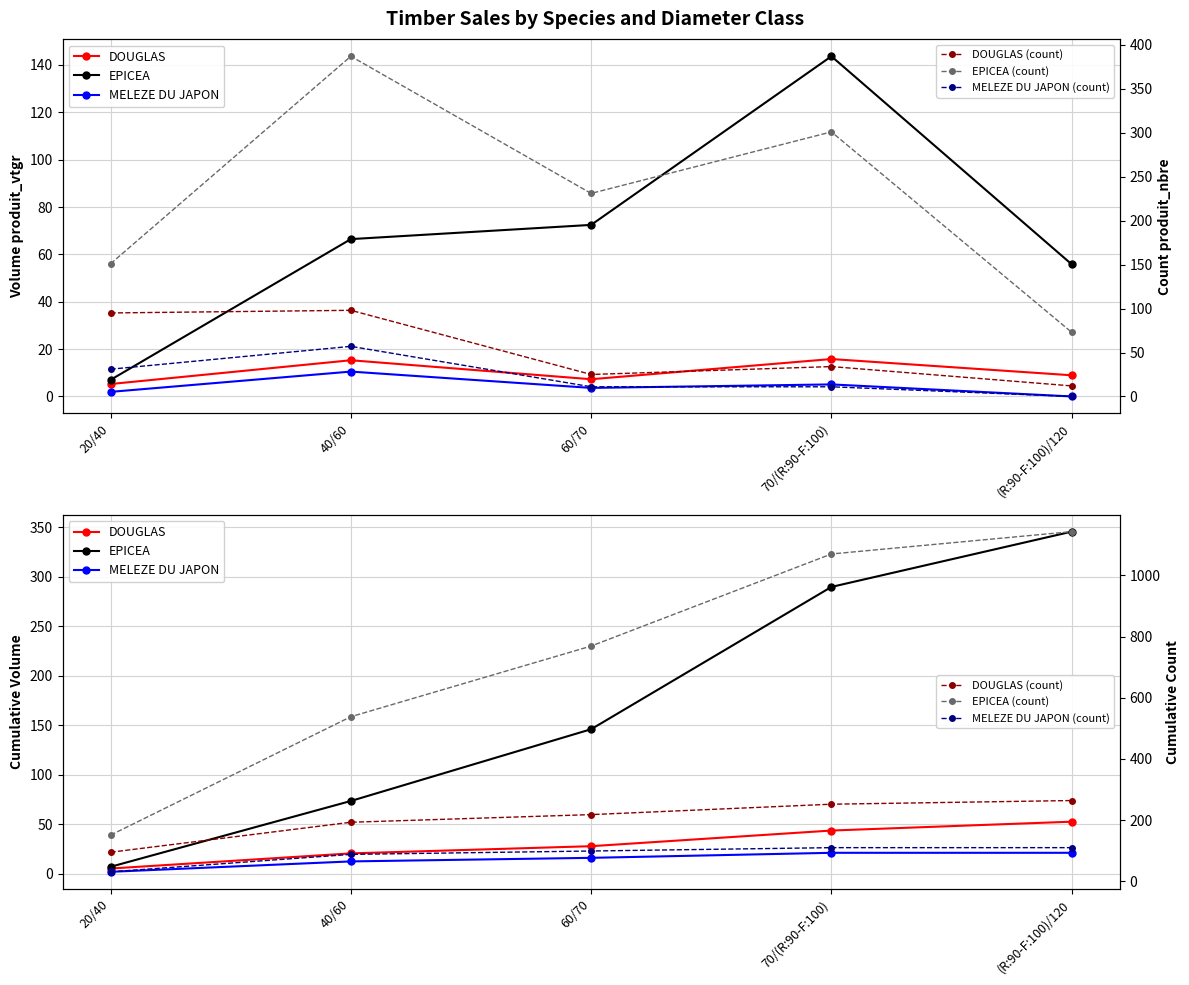

What is the sum of the MELEZE DU JAPON (count) values at 60/70 and 20/40?

130.0